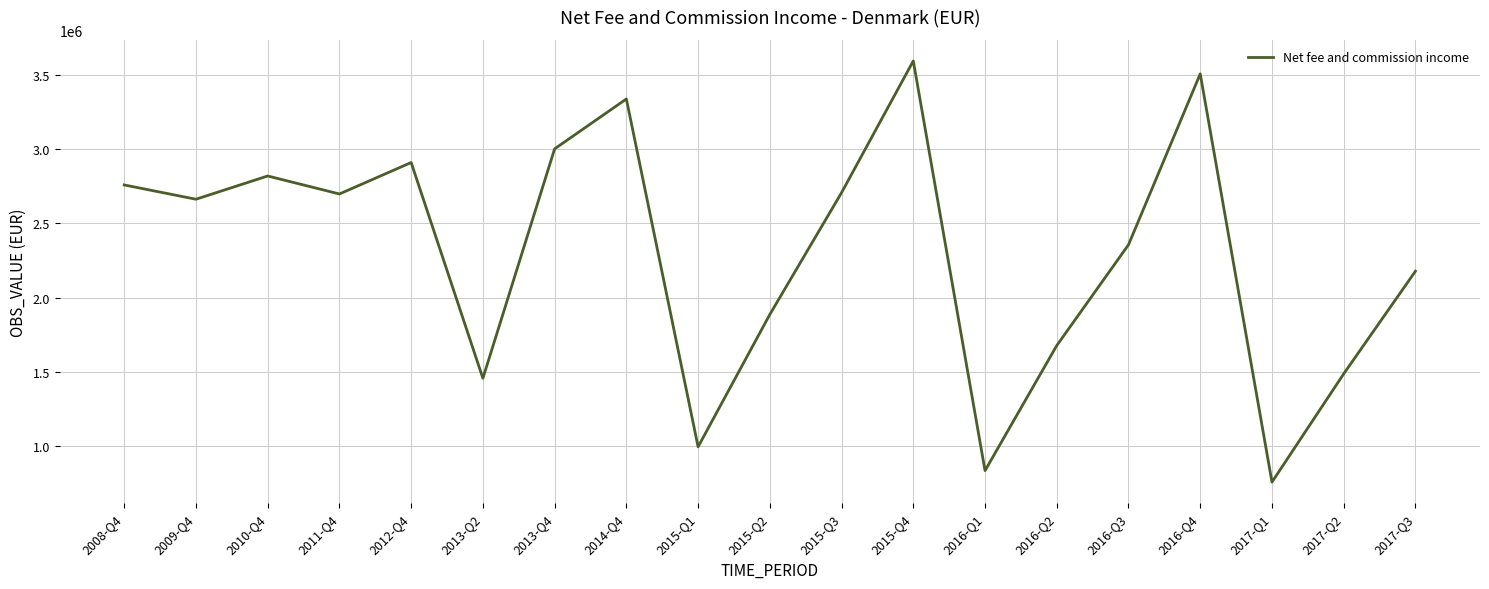

True or false: there are more than 0 points higher than both neighbors.

True